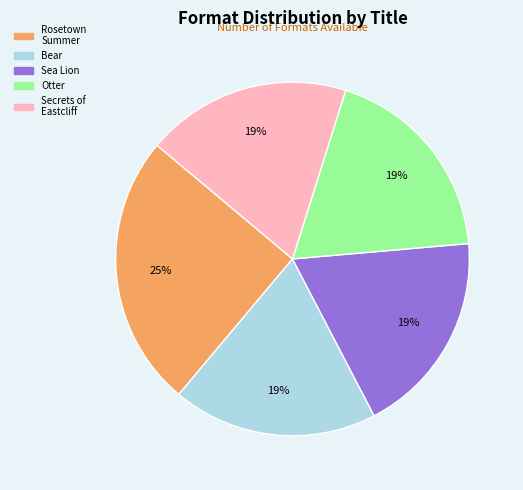

To the nearest percent, what is the difference between the largest and smallest slice percentages?

6%